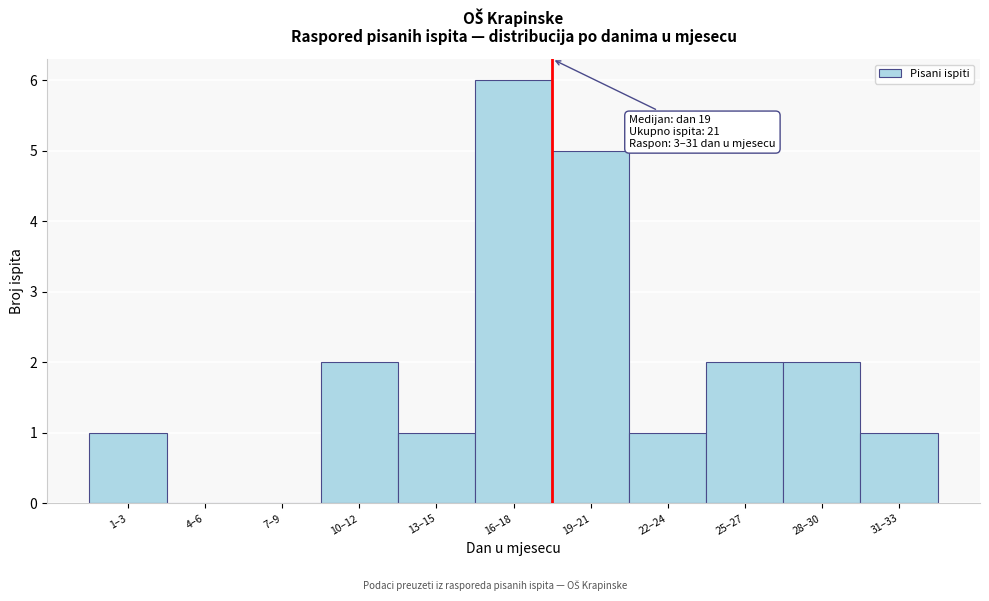

Reading left to right, transcribe all the data shown in this chart.

1–3=1	4–6=0	7–9=0	10–12=2	13–15=1	16–18=6	19–21=5	22–24=1	25–27=2	28–30=2	31–33=1